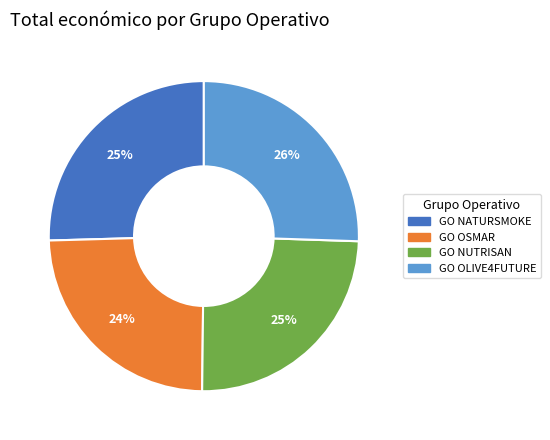

Is there a majority slice in this chart?

No